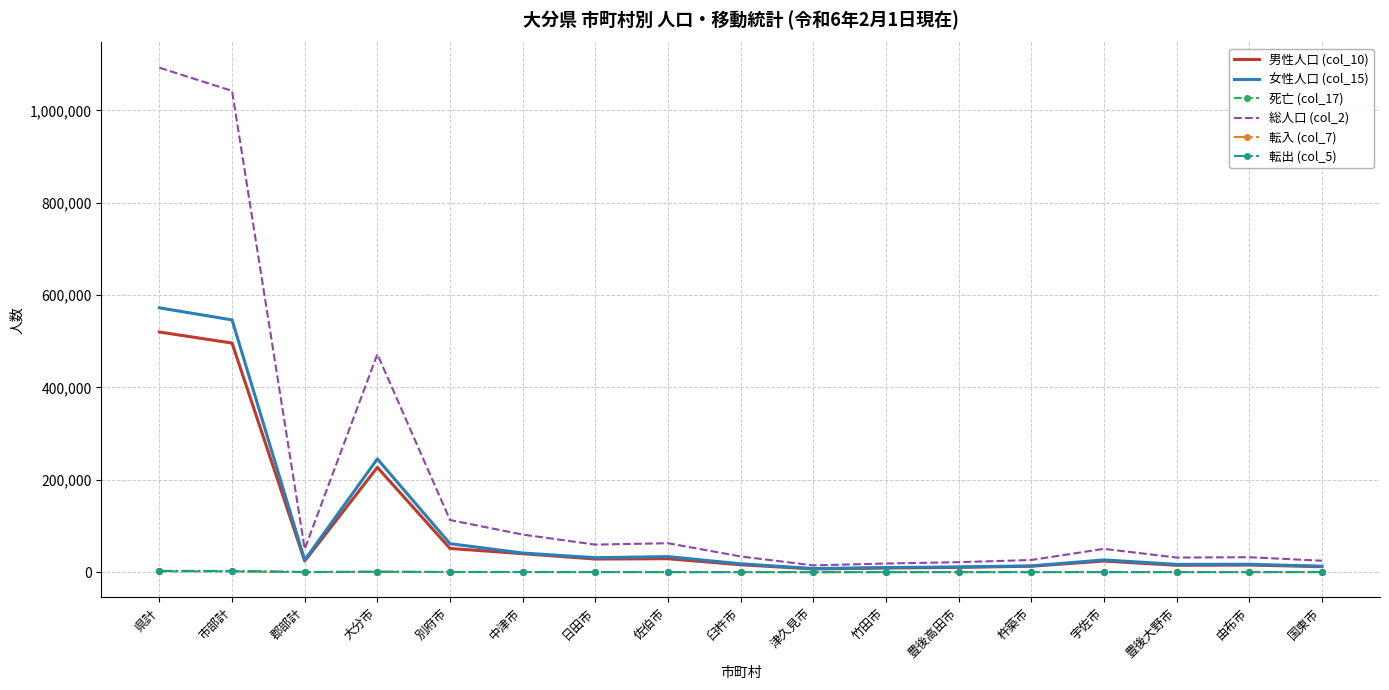

Count the number of data series in this chart.

6